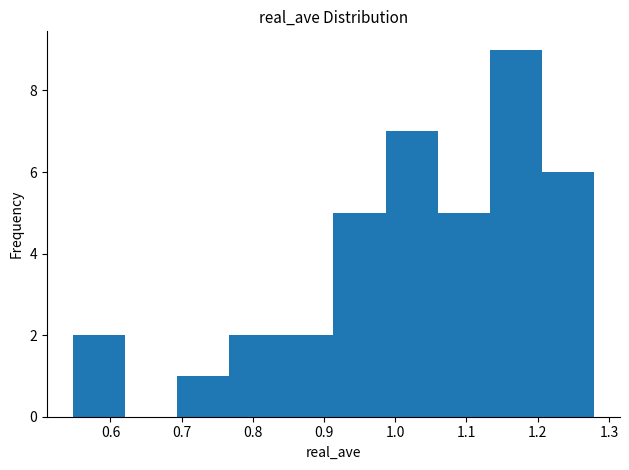

Which range on the x-axis has the tallest bar?

1.13 to 1.21